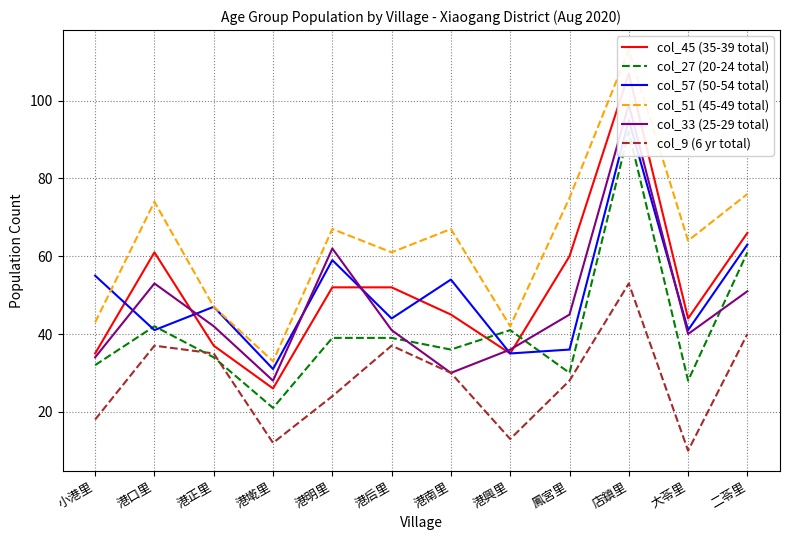

Reading left to right, what are all the values shown in this chart?

col_45 (35-39 total): 35	61	37	26	52	52	45	35	60	107	44	66
col_27 (20-24 total): 32	42	34	21	39	39	36	41	30	92	28	61
col_57 (50-54 total): 55	41	47	31	59	44	54	35	36	95	41	63
col_51 (45-49 total): 43	74	47	33	67	61	67	42	75	113	64	76
col_33 (25-29 total): 34	53	42	28	62	41	30	36	45	99	40	51
col_9 (6 yr total): 18	37	35	12	24	37	30	13	28	53	10	40